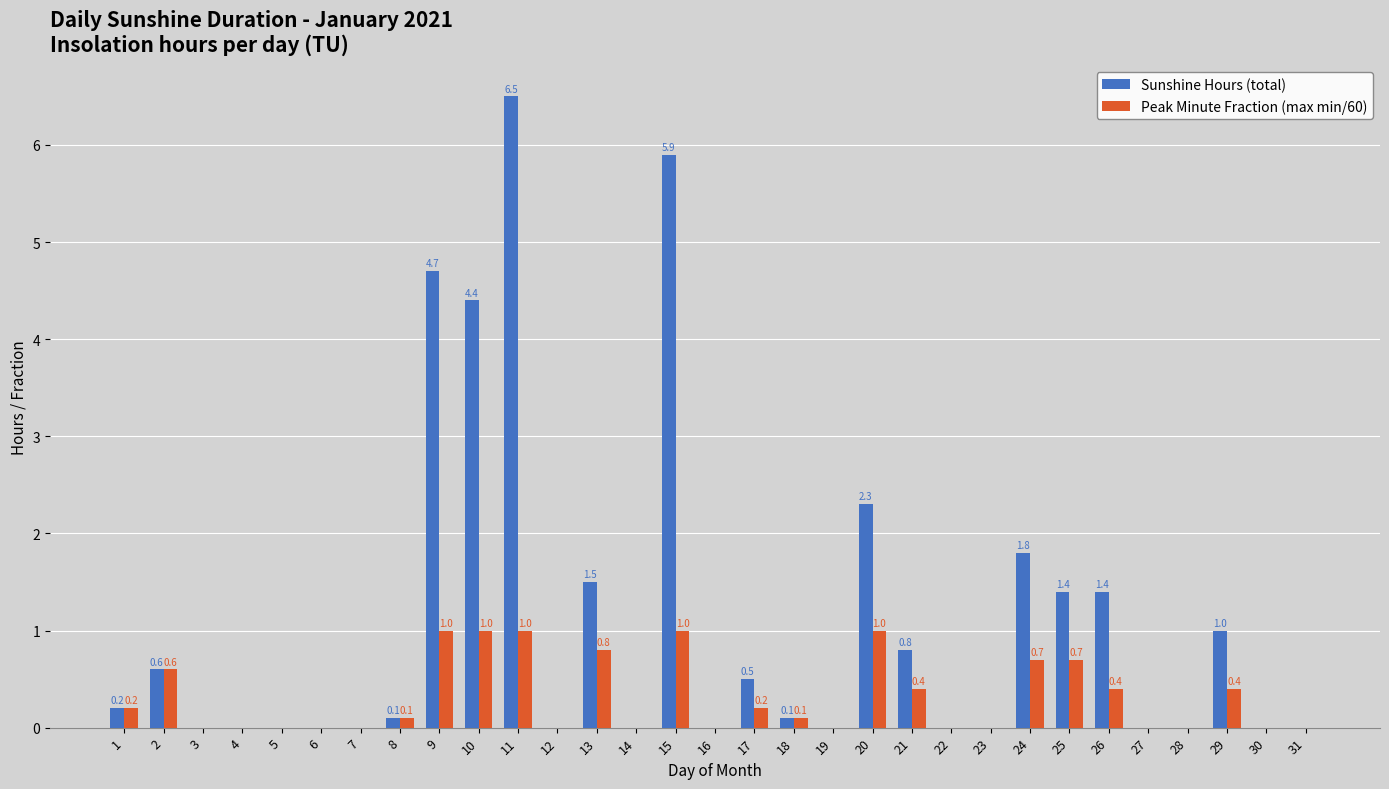

Are the bars grouped side by side (vs. stacked)?

Yes